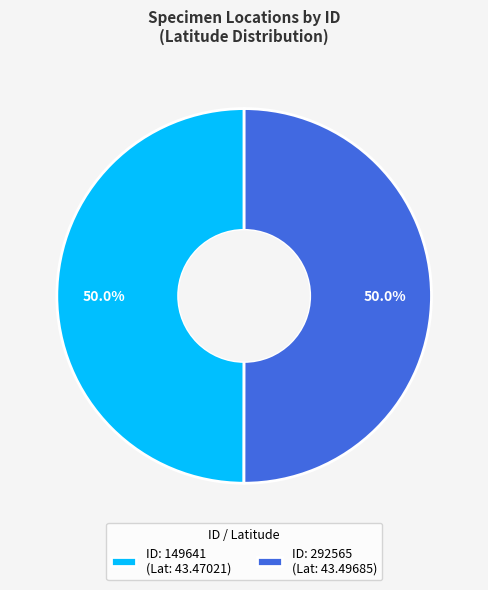

Count the number of slices in the pie.

2